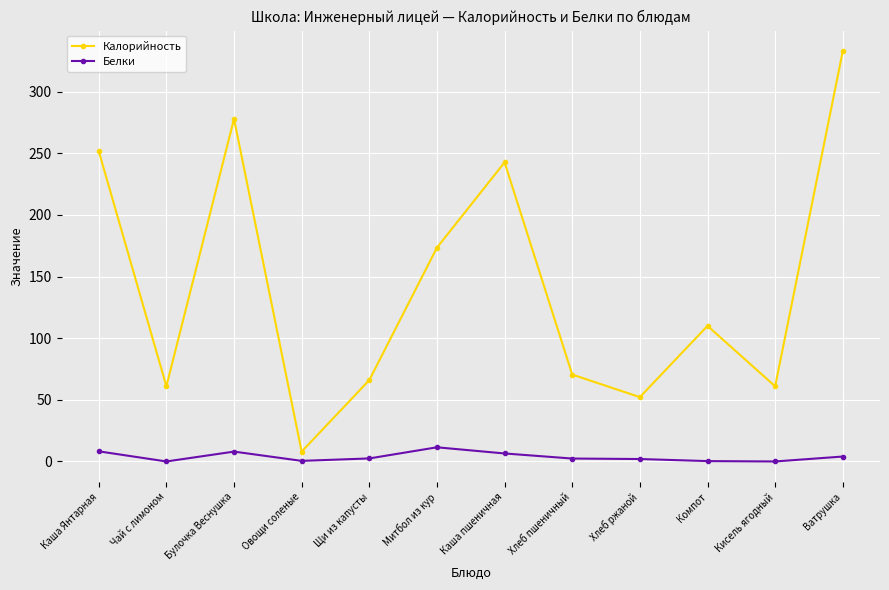

Is it true that Белки equals 2.5 at Щи из капусты?

True